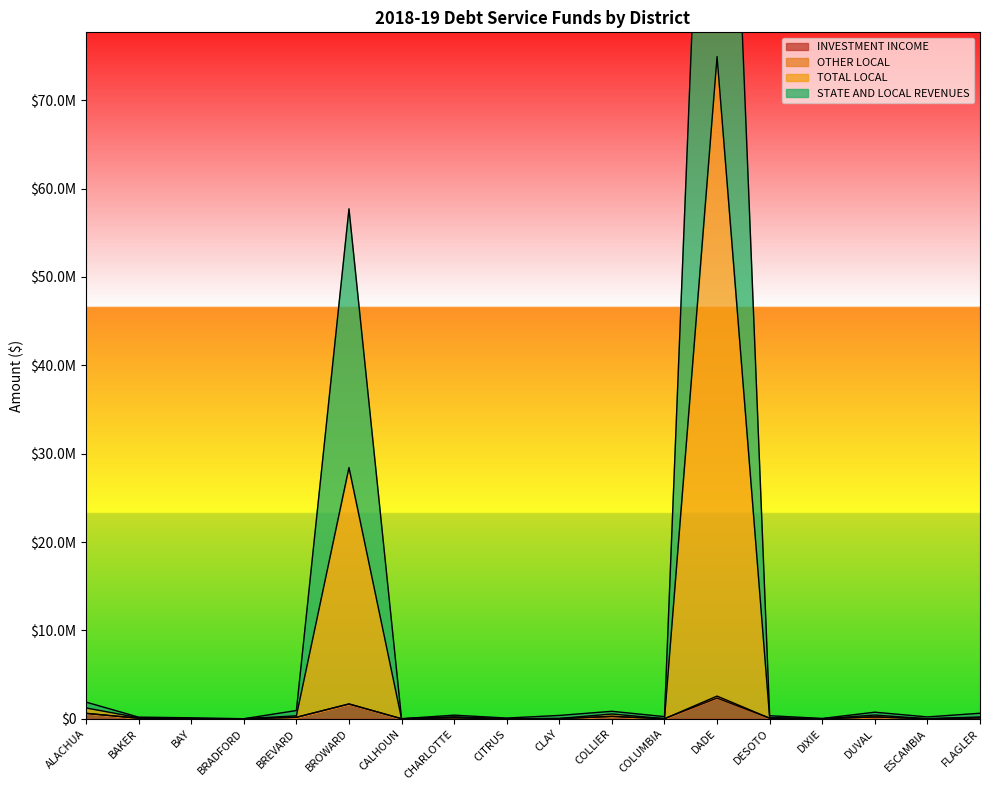

Which series has the widest spread of values?

STATE AND LOCAL REVENUES